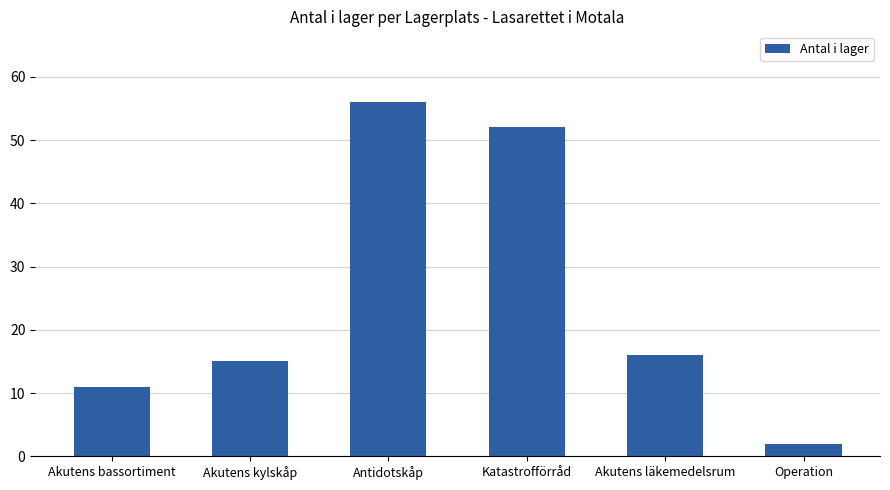

The chart shows a value of 56 at Antidotskåp. True or false?

True